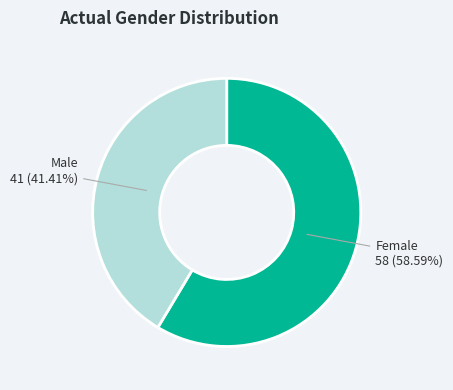

How many slices are in this pie chart?

2